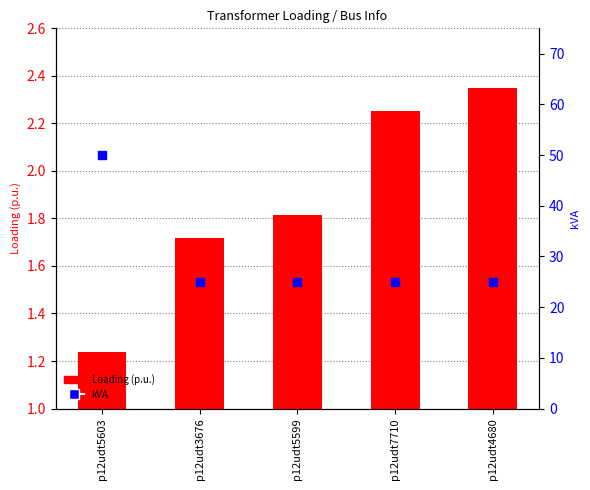

At how many categories does at least one series exceed 18?

5